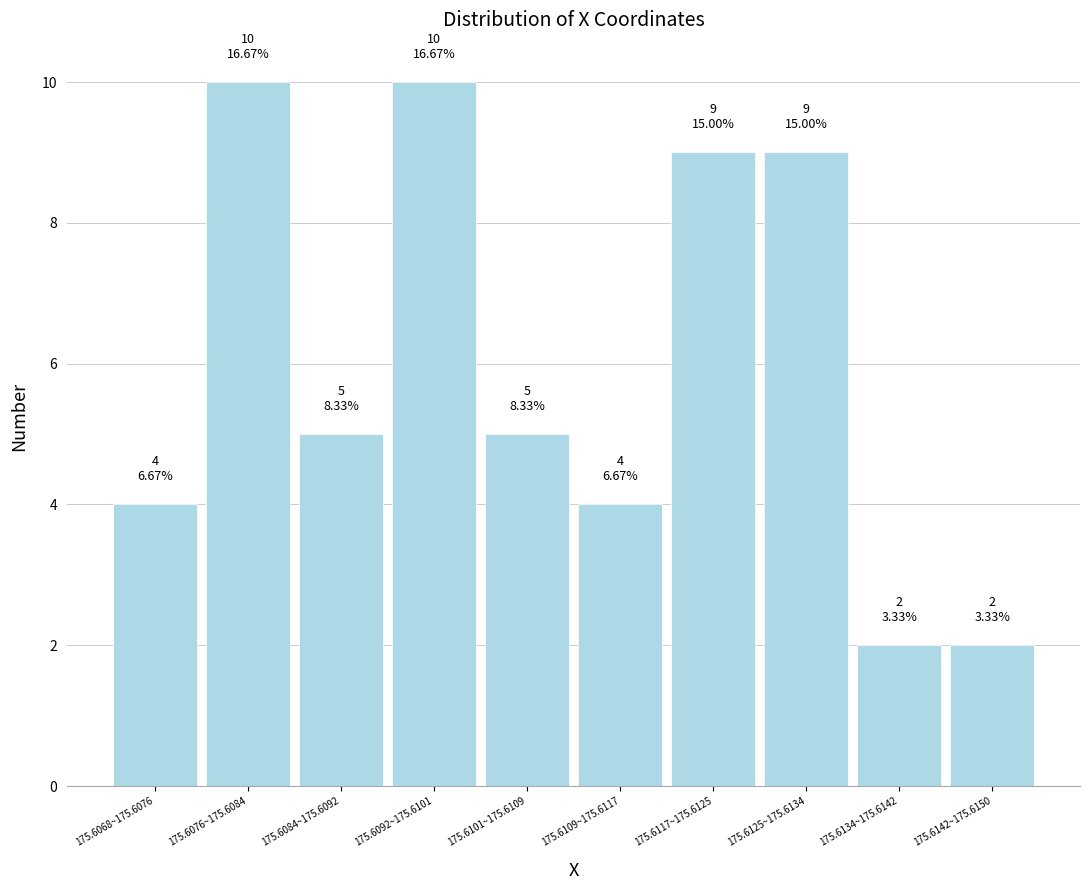

Reading left to right, transcribe all the data shown in this chart.

4	10	5	10	5	4	9	9	2	2